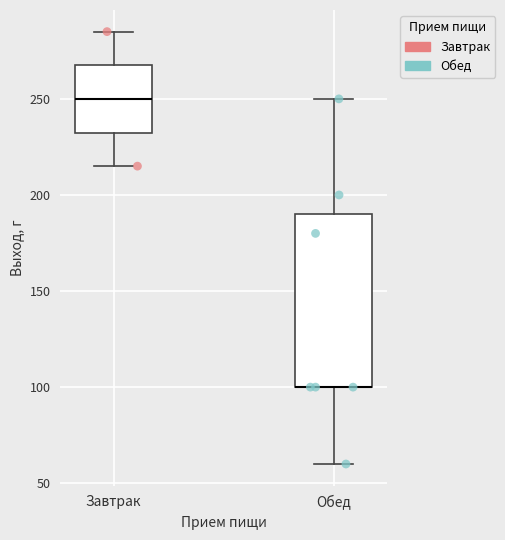

Reading left to right, transcribe this box plot: for each box, give where its median line is, the range the box spans, and where its two whiskers end, as read against the y-axis. The values are not printed on the chart, so give them approximately, as read against the axis.

Завтрак: median 250, box 235 to 270, whiskers 215 to 285
Обед: median 100 (drawn on the box's lower edge), box 100 to 190, whiskers 60 to 250